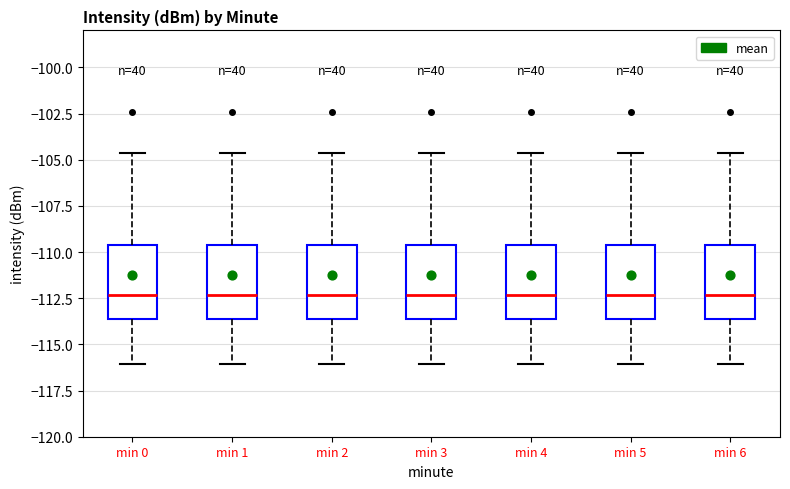

Reading left to right, transcribe this box plot: for each box, give where its median line is, the range the box spans, and where its two whiskers end, as read against the y-axis. The values are not printed on the chart, so give them approximately, as read against the axis.

min 0: median -112.5, box -113.5 to -109.5, whiskers -116.0 to -104.5
min 1: median -112.5, box -113.5 to -109.5, whiskers -116.0 to -104.5
min 2: median -112.5, box -113.5 to -109.5, whiskers -116.0 to -104.5
min 3: median -112.5, box -113.5 to -109.5, whiskers -116.0 to -104.5
min 4: median -112.5, box -113.5 to -109.5, whiskers -116.0 to -104.5
min 5: median -112.5, box -113.5 to -109.5, whiskers -116.0 to -104.5
min 6: median -112.5, box -113.5 to -109.5, whiskers -116.0 to -104.5